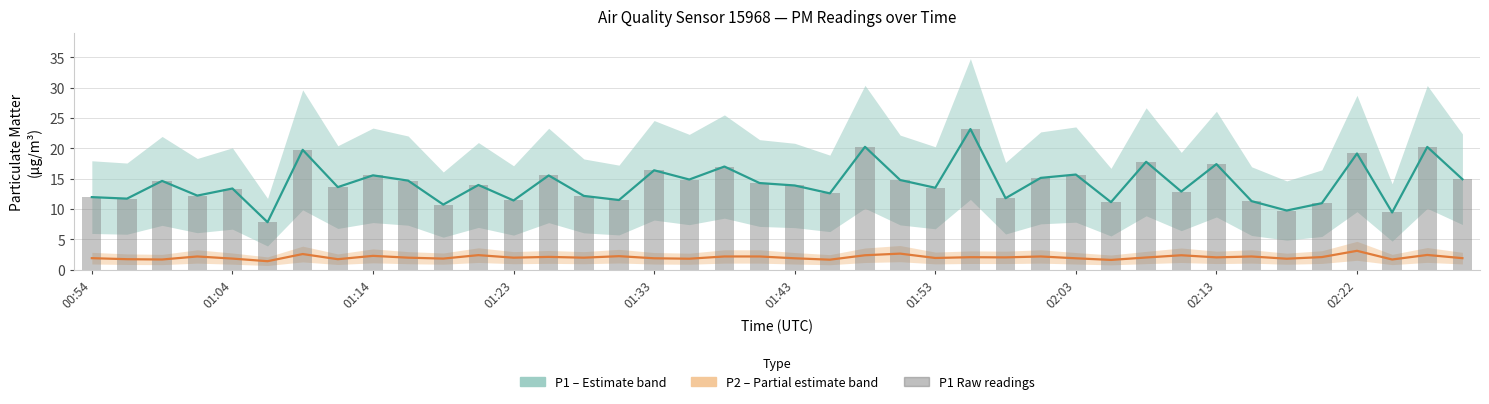

Read the P1 (PM10) value at 02:03.

15.7